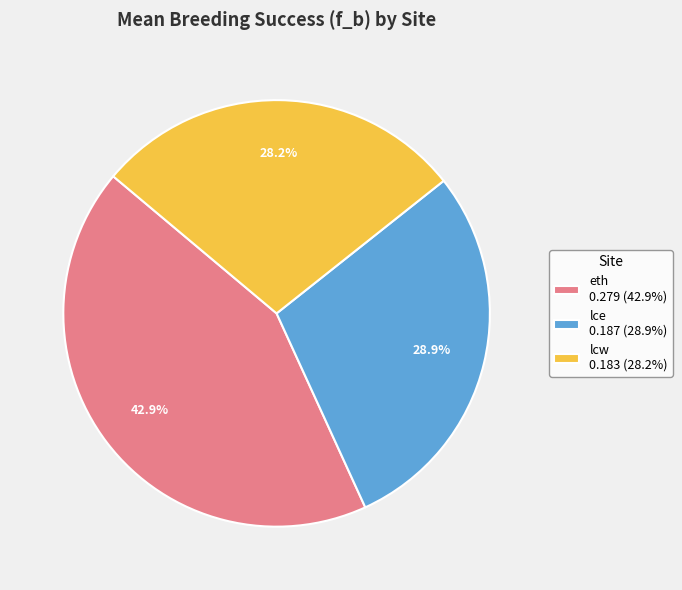

True or false: eth accounts for 62% of the total.

False